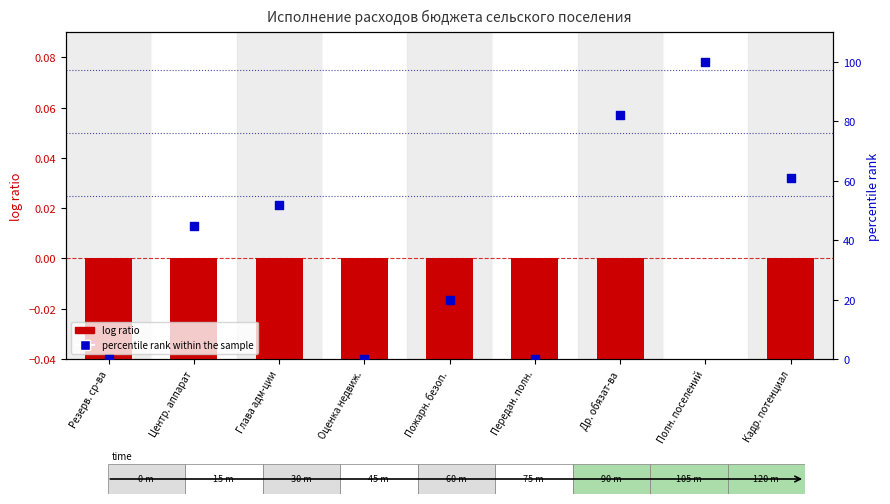

Is the value of percentile rank within the sample at Центр. аппарат greater than the value of log ratio at Центр. аппарат?

Yes